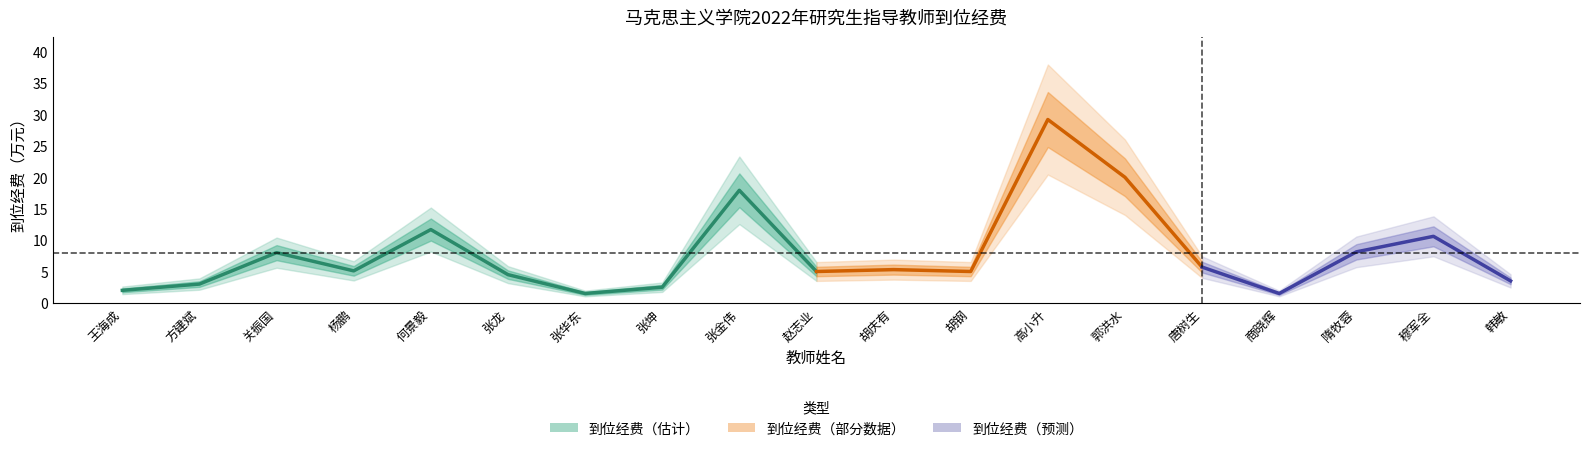

What is the approximate value at 方建斌?

3.0